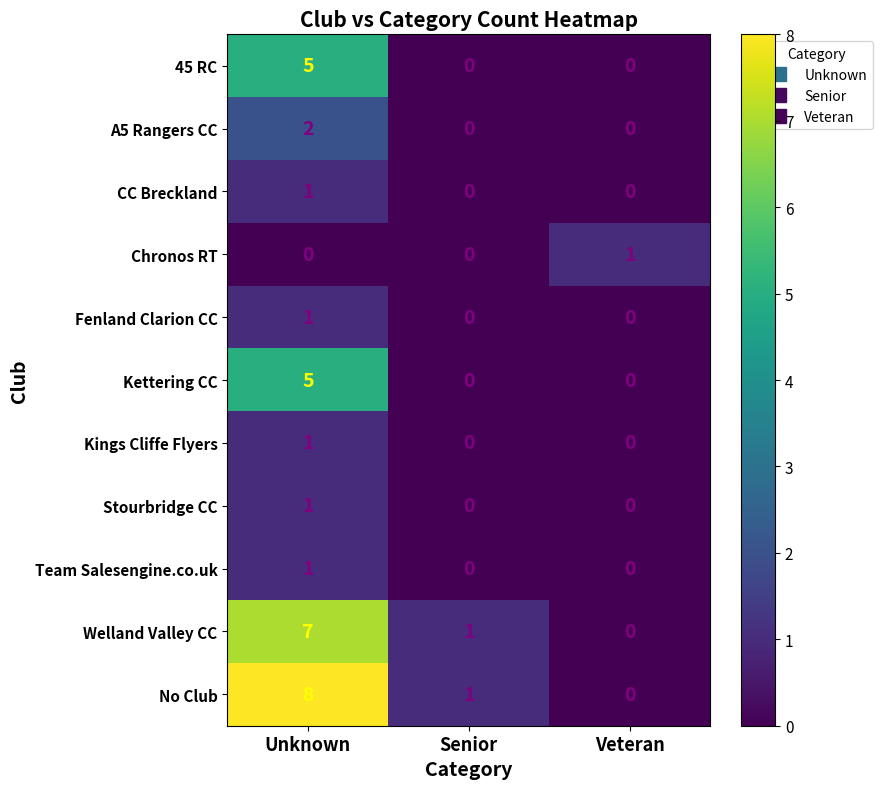

Count the number of data series in this chart.

11